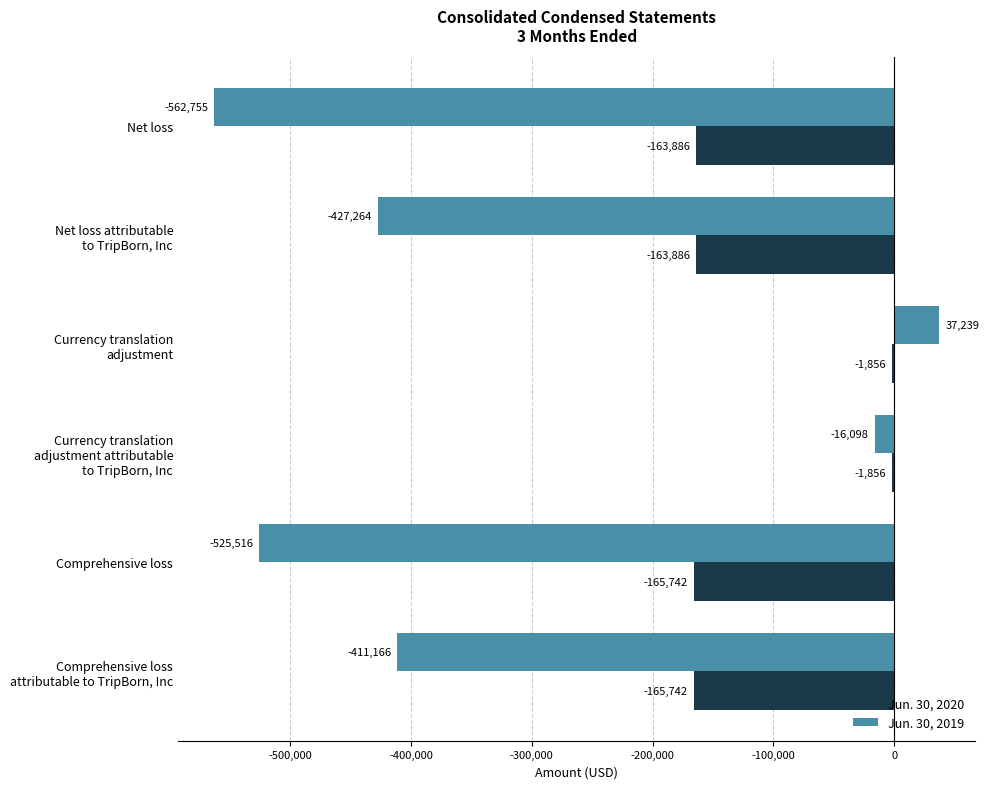

Where is Jun. 30, 2020 nearest to the value -83799?

Net loss